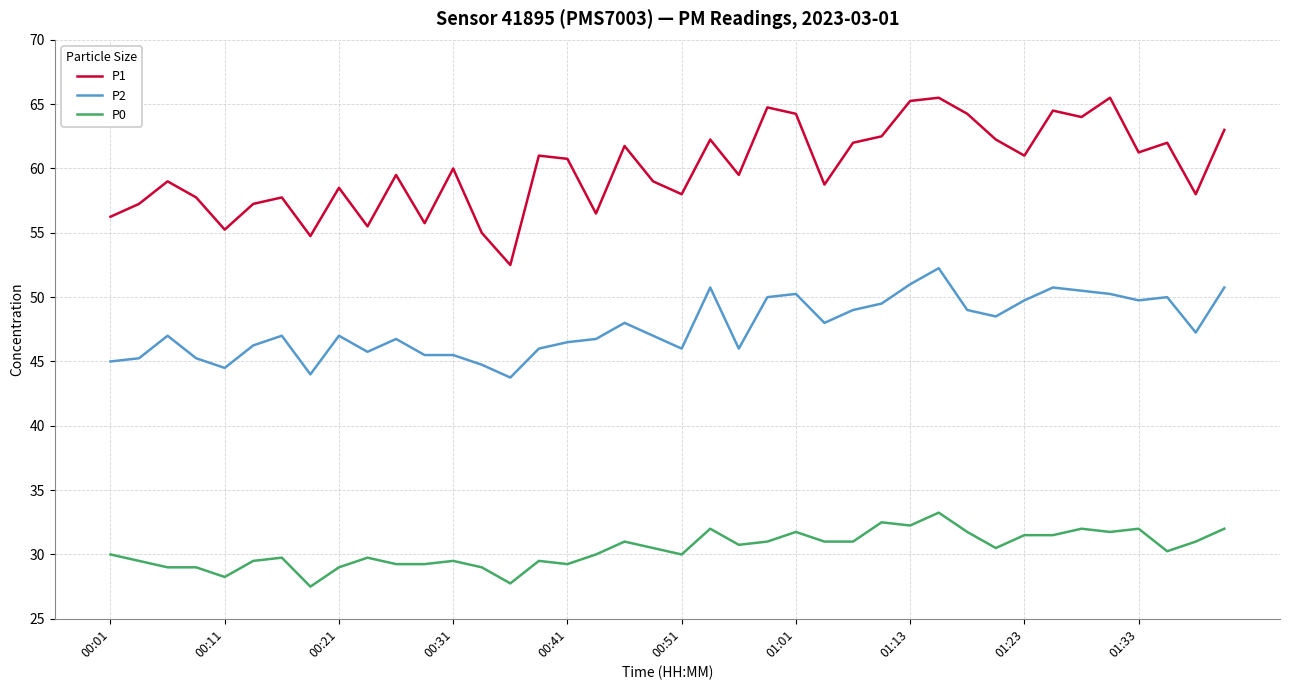

Does the chart display data point markers on the line(s)?

No